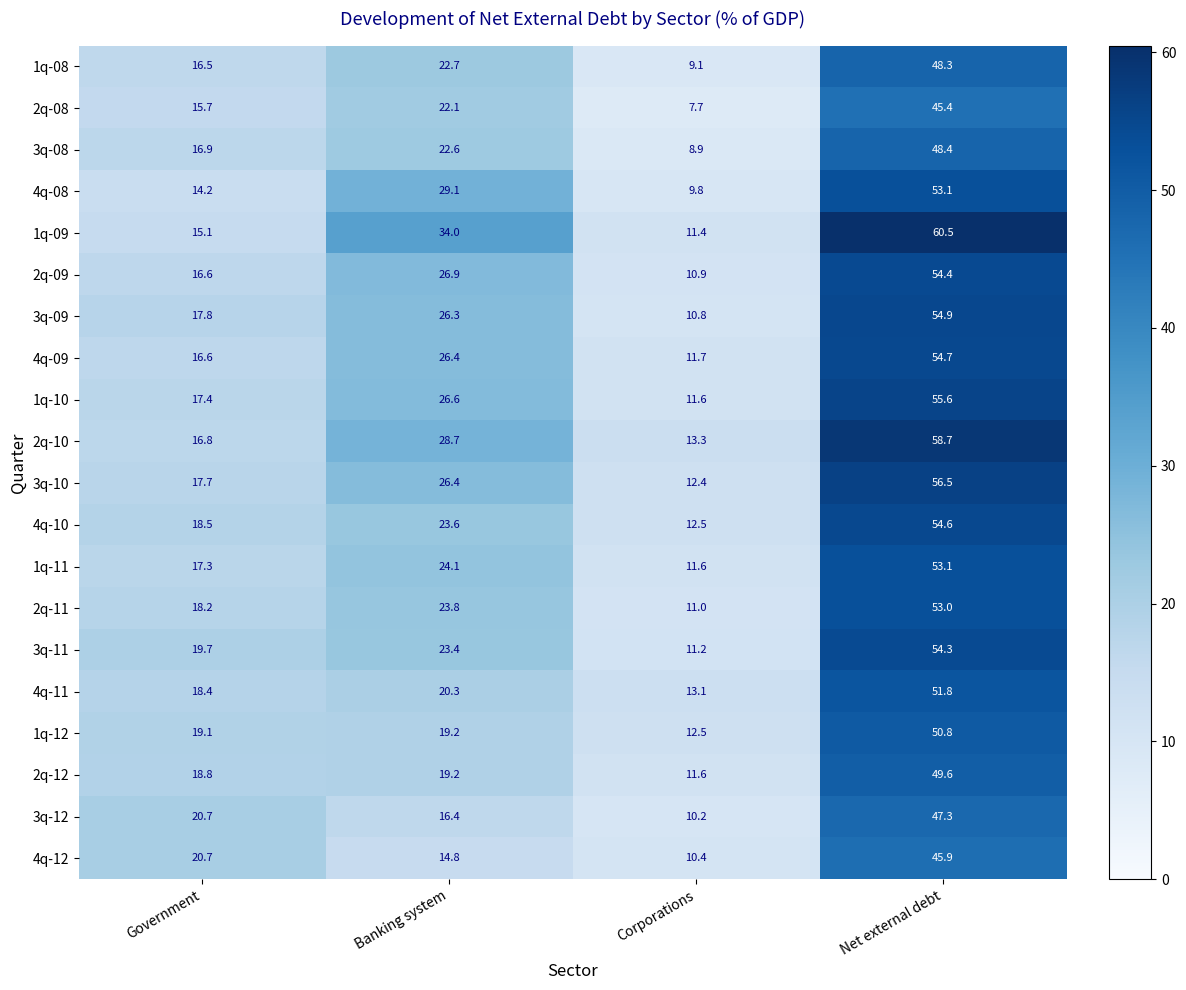

Which series changed the most between Banking system and Net external debt?

1q-12